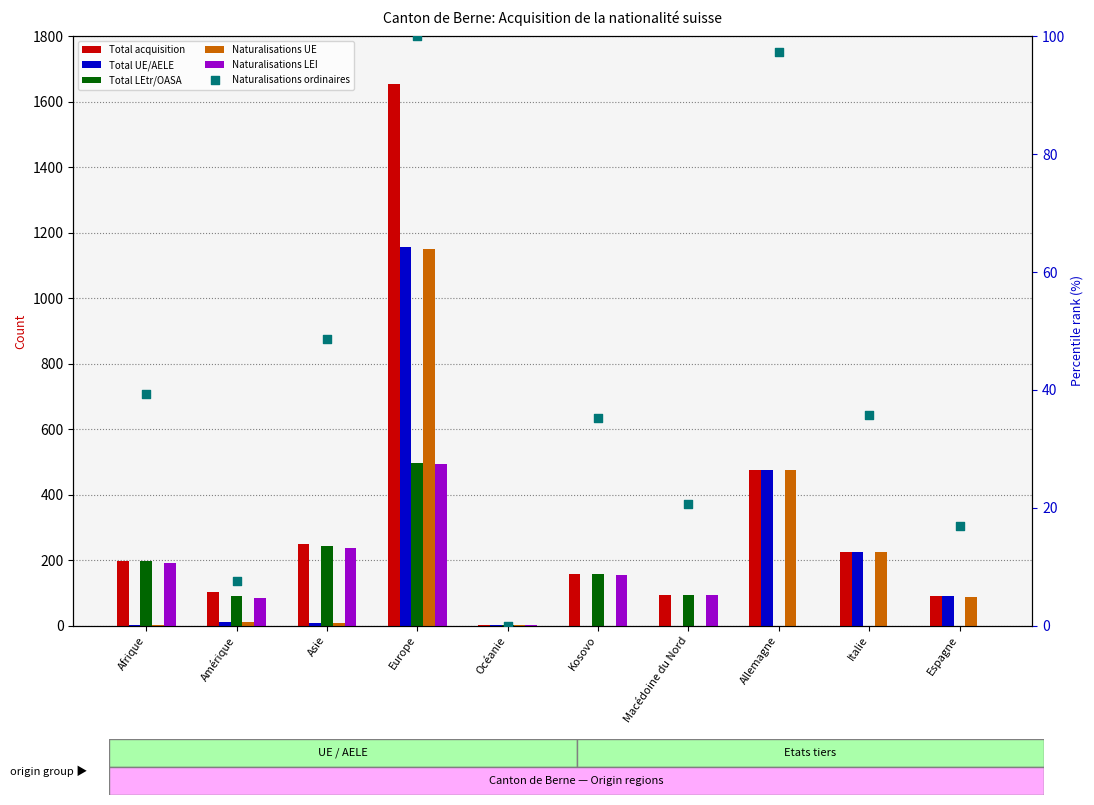

What is the total value across all series at Afrique?

628.2